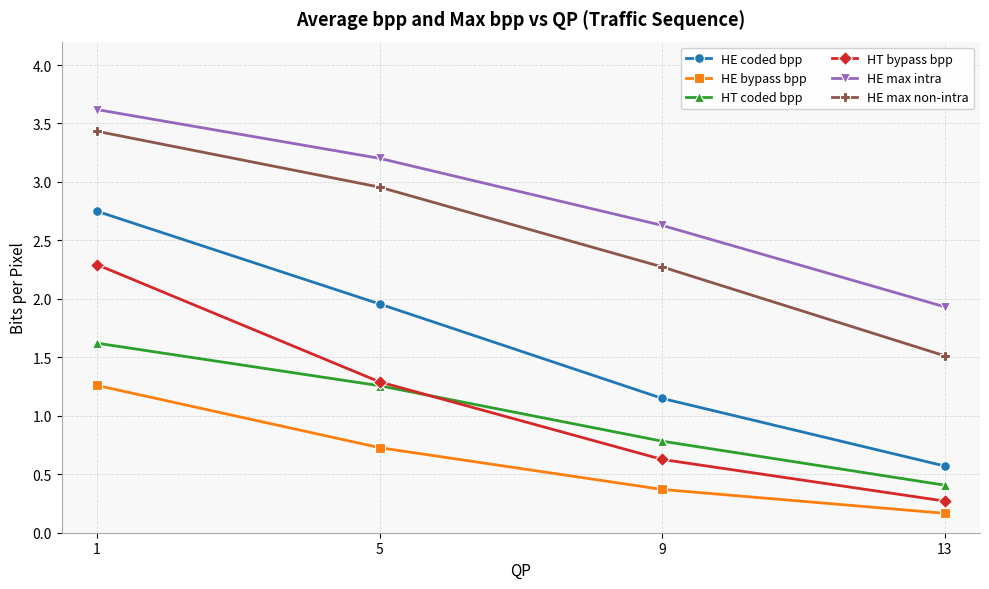

The HT coded bpp series shows 1.3 at 5. True or false?

True